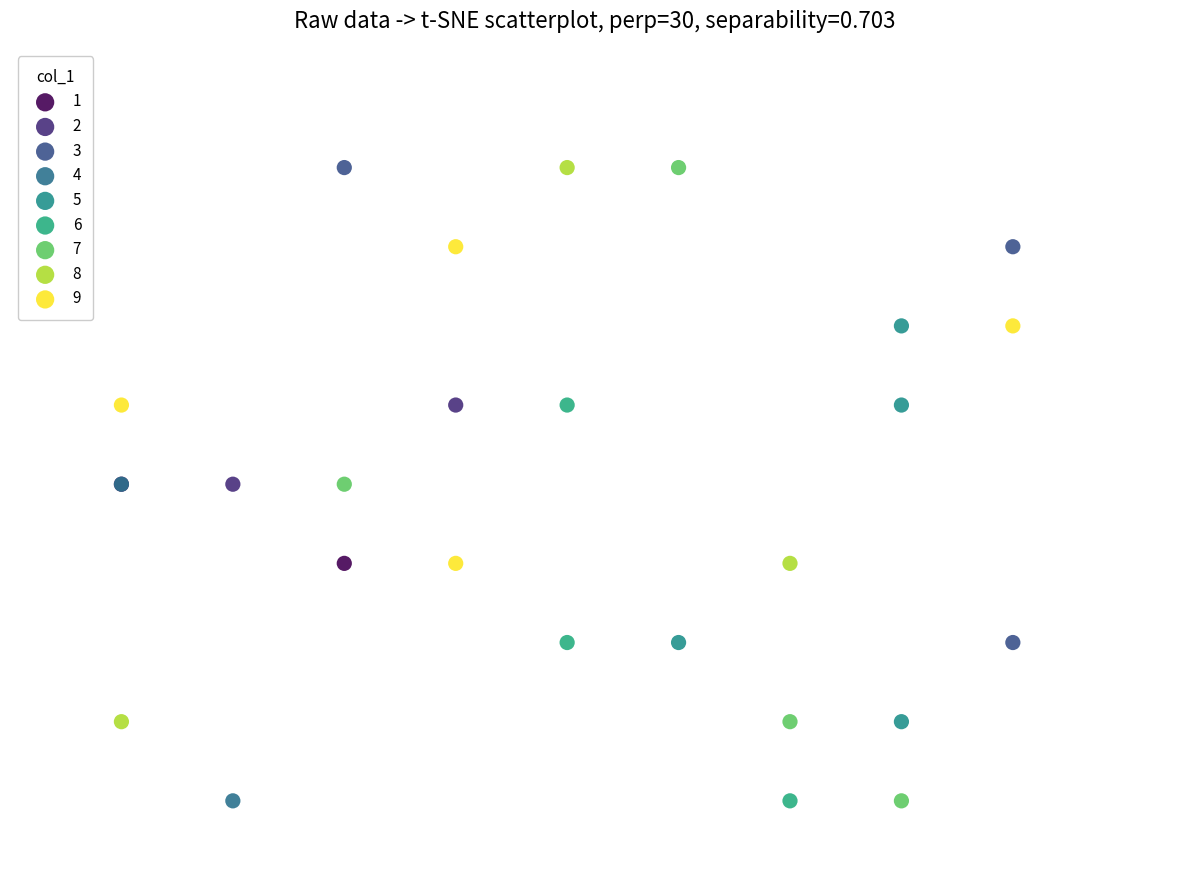

What are all the series names shown in the legend?

1, 2, 3, 4, 5, 6, 7, 8, 9